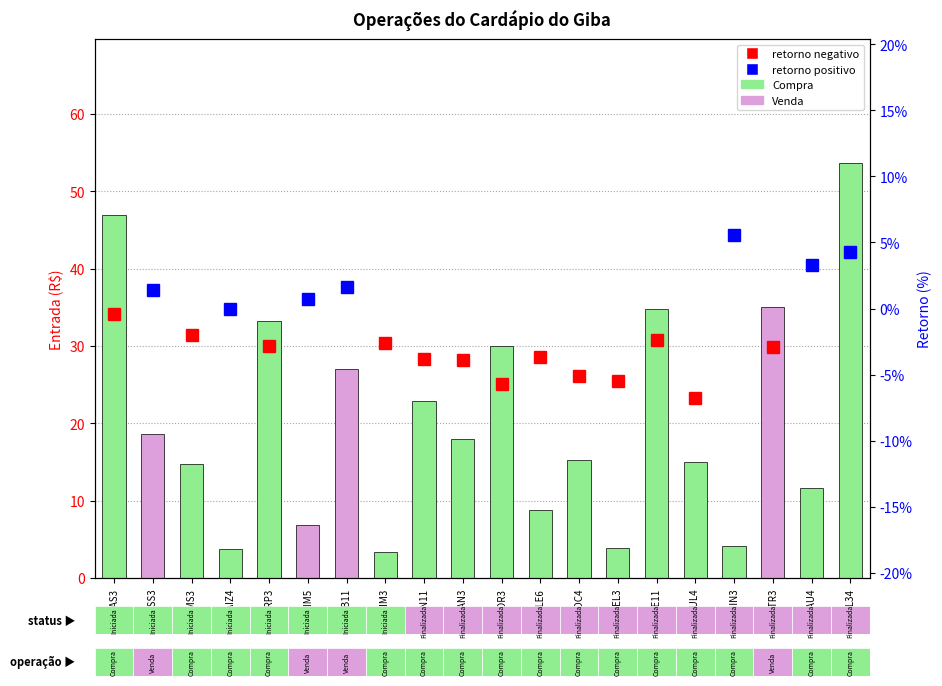

What is the sum of all values?

407.5